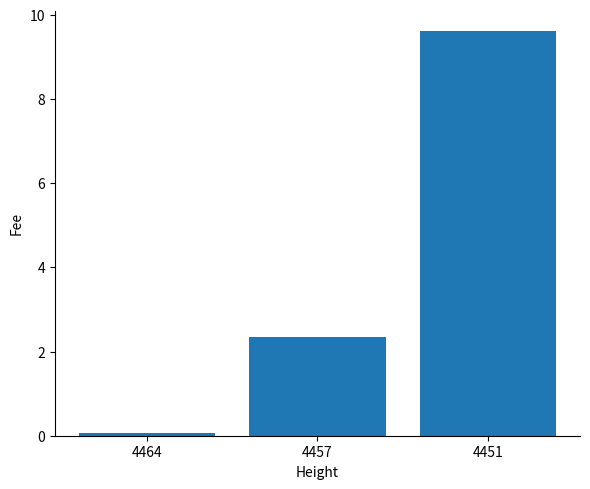

Is it true that the value at 4457 is 2.3?

True